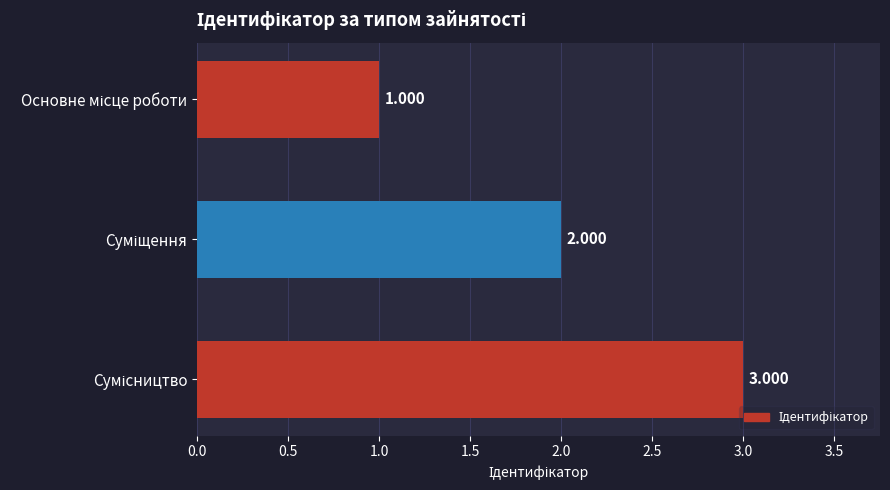

Are the bars horizontal?

Yes